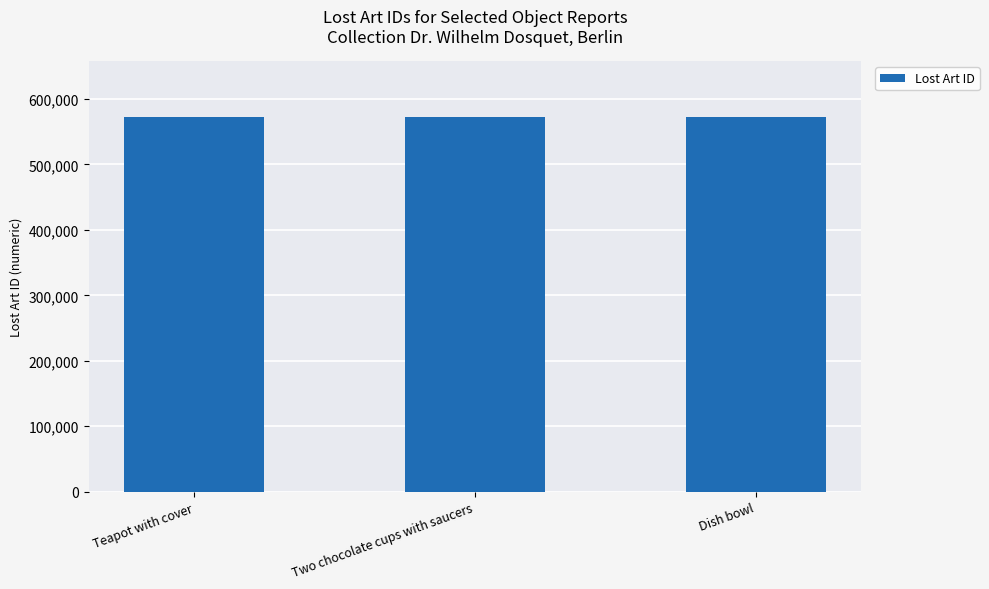

What is the maximum value shown in the chart?

572007